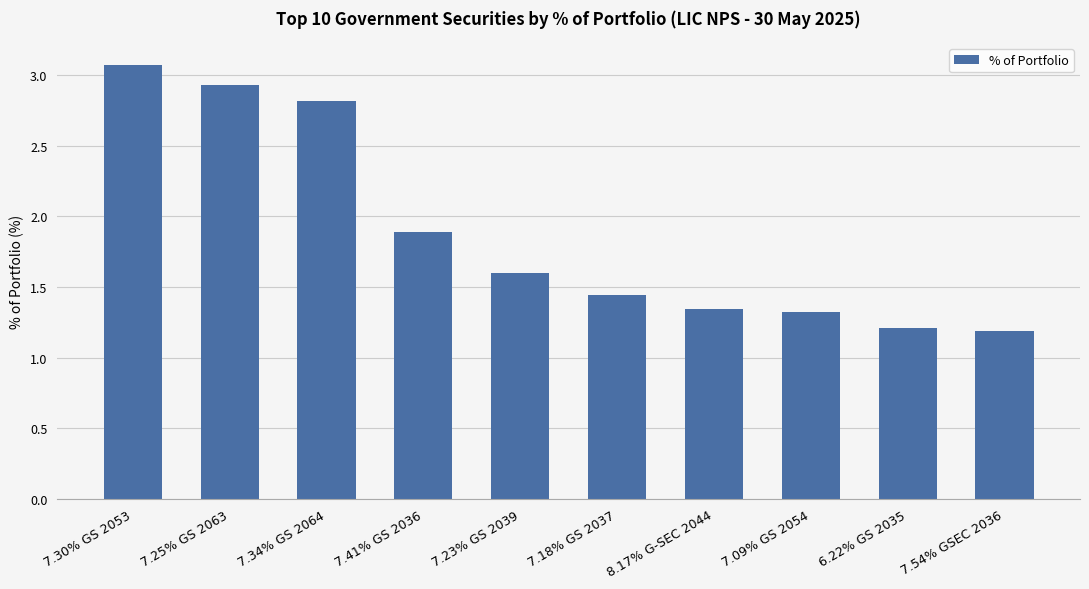

What is the difference between the second highest and second lowest values?

1.7